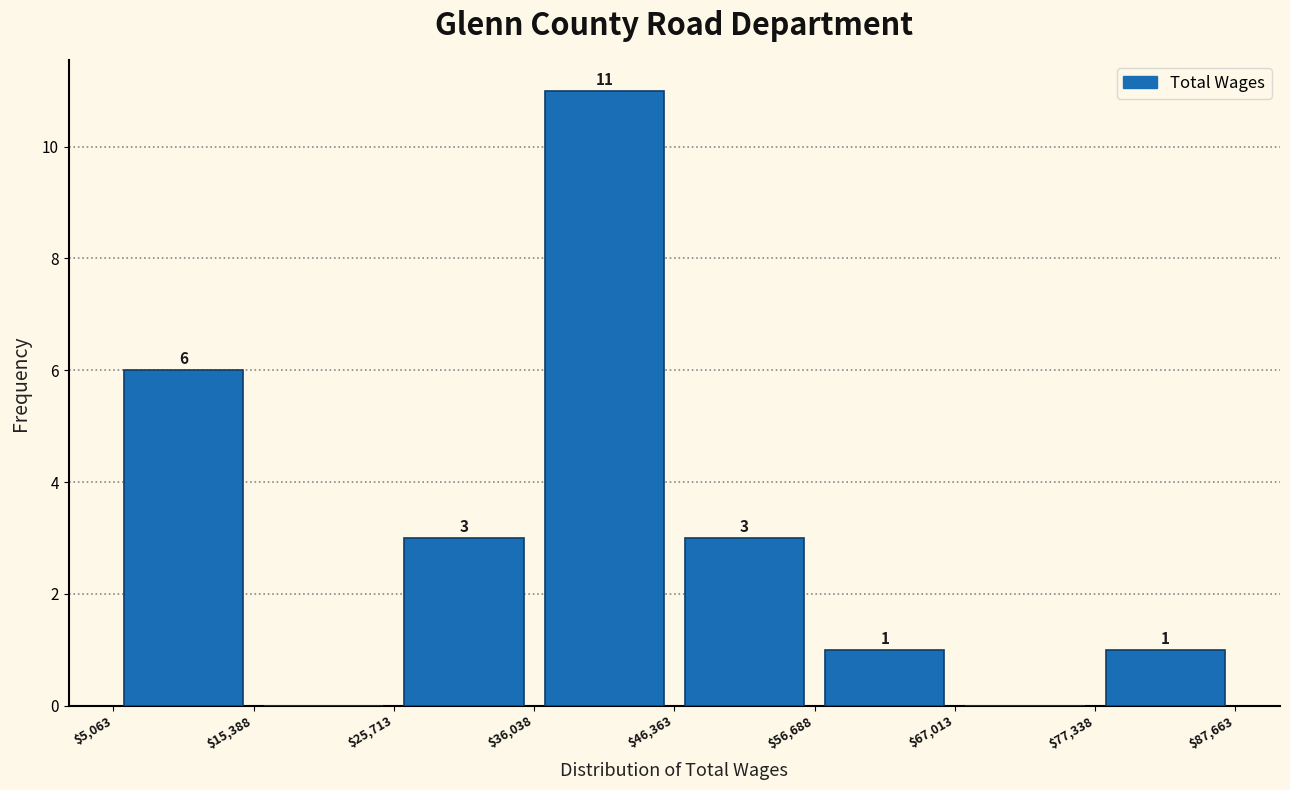

Over which range of the x-axis is the bar tallest?

$36,038 to $46,363